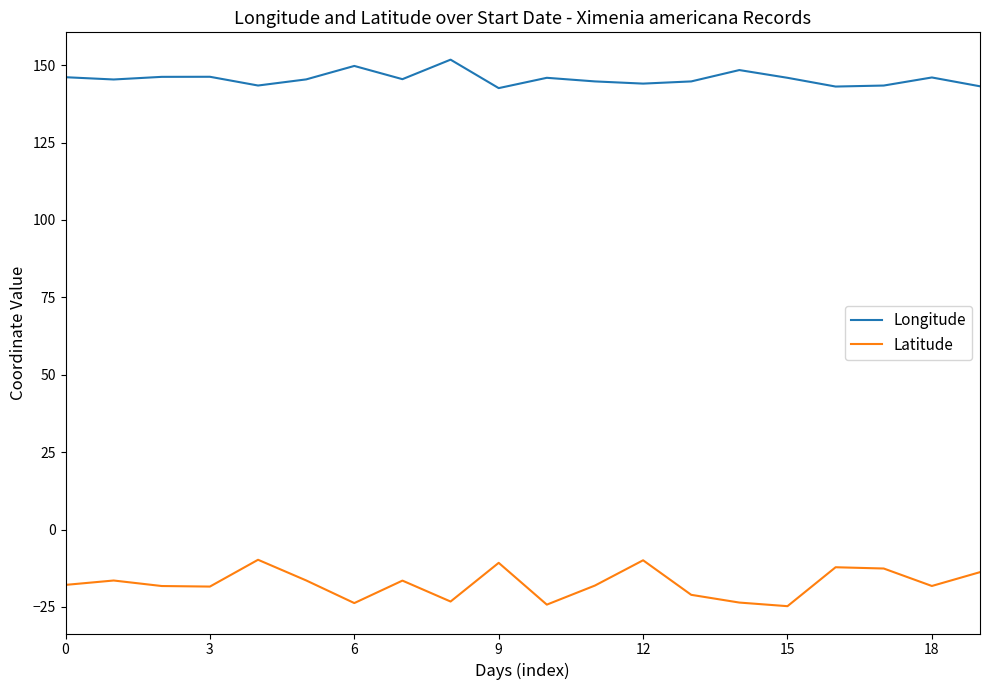

What is the smallest value displayed?

-24.7